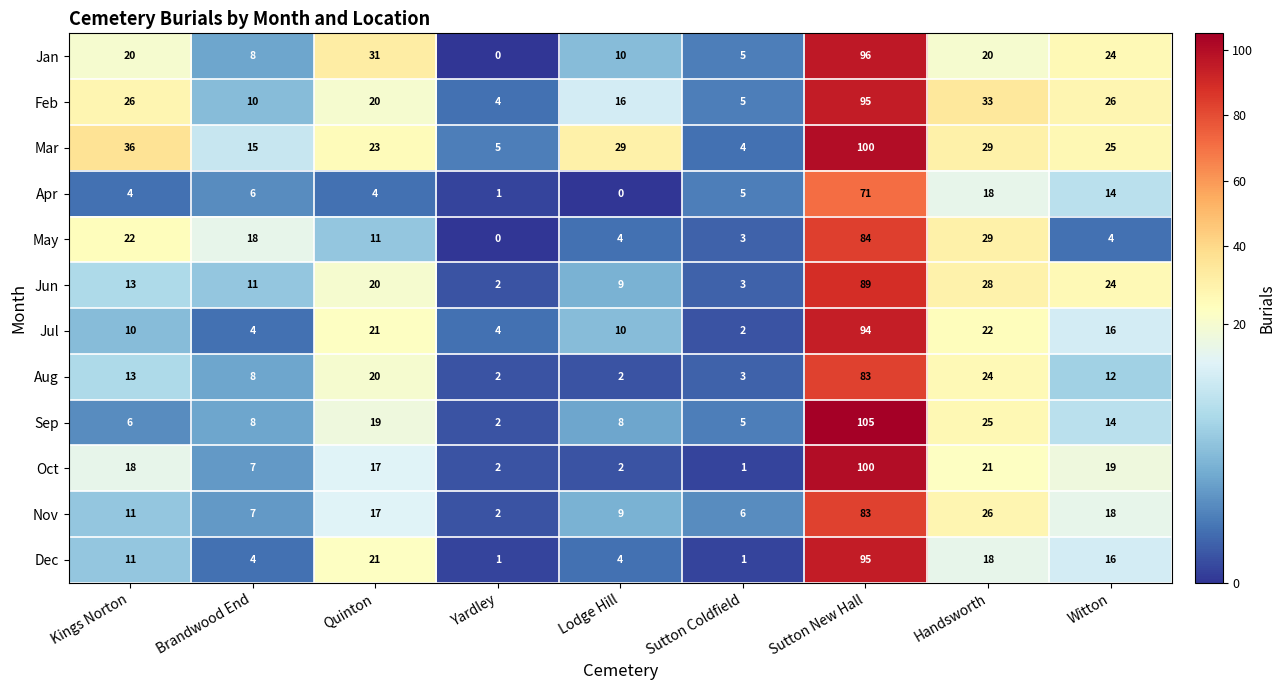

Between Kings Norton and Lodge Hill, which series saw the biggest shift?

May